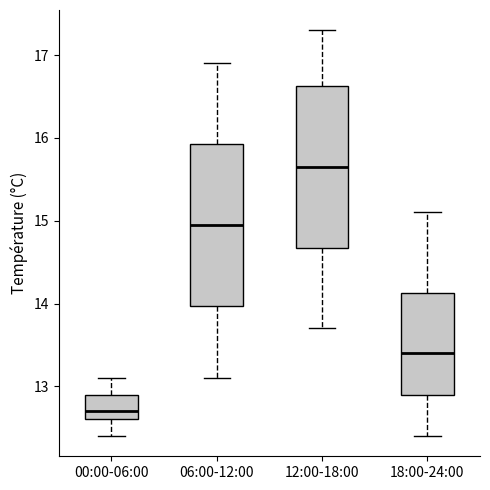

Where does the median line of the box for 00:00-06:00 sit on the y-axis? The values are not printed on the chart, so give them approximately, as read against the axis.

12.7